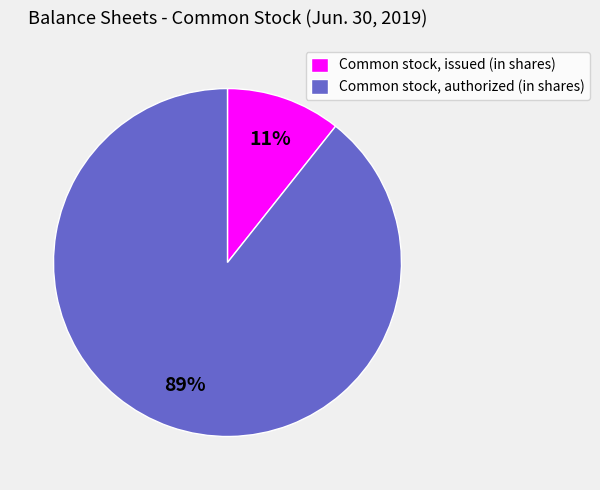

Combined, do Common stock, authorized (in shares) and Common stock, issued (in shares) account for over 50%?

Yes